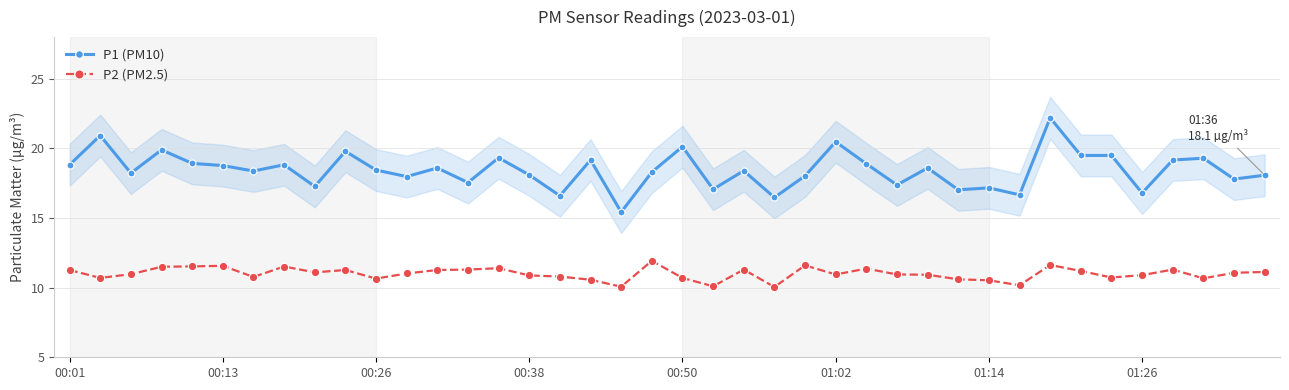

Reading left to right, list all the values displayed in this chart.

P1 (PM10): 18.8	20.9	18.2	19.9	18.9	18.8	18.4	18.8	17.3	19.8	18.4	18.0	18.6	17.6	19.3	18.1	16.6	19.2	15.4	18.3	20.1	17.1	18.4	16.5	18.0	20.5	18.9	17.4	18.6	17.0	17.2	16.7	22.2	19.5	19.5	16.8	19.2	19.3	17.8	18.1
P2 (PM2.5): 11.3	10.7	11.0	11.5	11.5	11.6	10.8	11.5	11.1	11.3	10.7	11.0	11.3	11.3	11.4	10.9	10.8	10.6	10.1	11.9	10.7	10.1	11.3	10.1	11.6	10.9	11.4	10.9	10.9	10.6	10.5	10.2	11.6	11.2	10.7	10.9	11.3	10.7	11.1	11.1